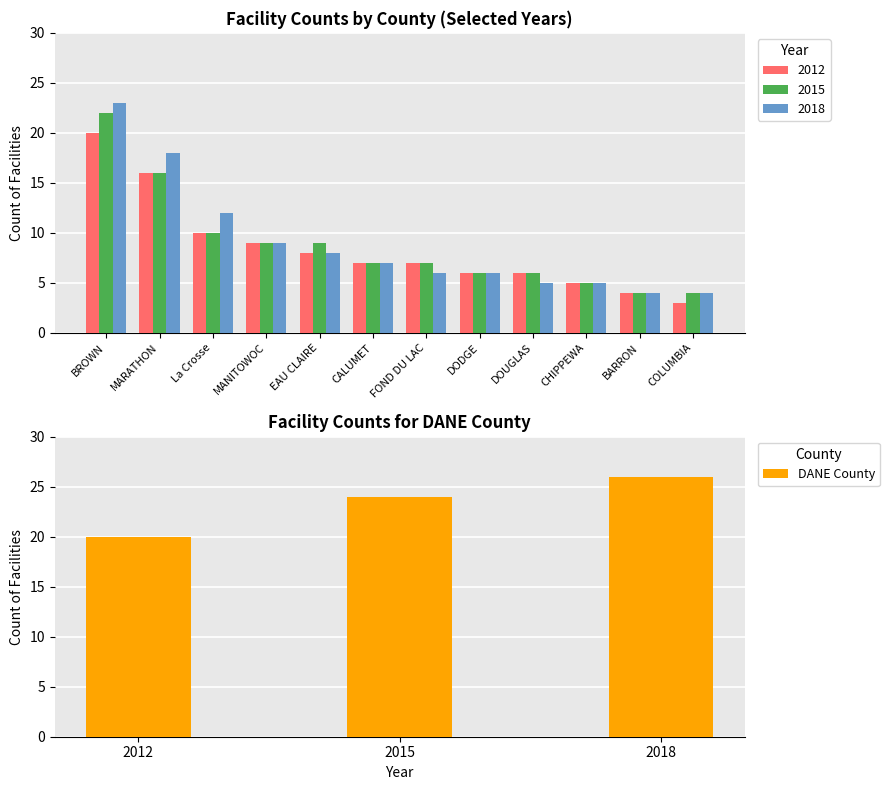

The value of DANE County at 2012 is 34. True or false?

False